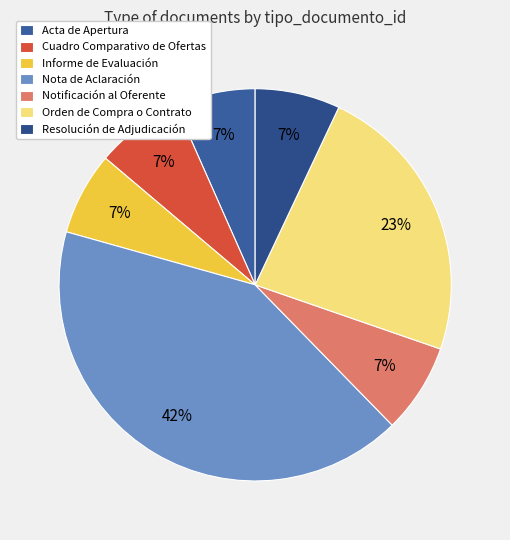

The Notificación al Oferente slice represents 7% of the pie. True or false?

True